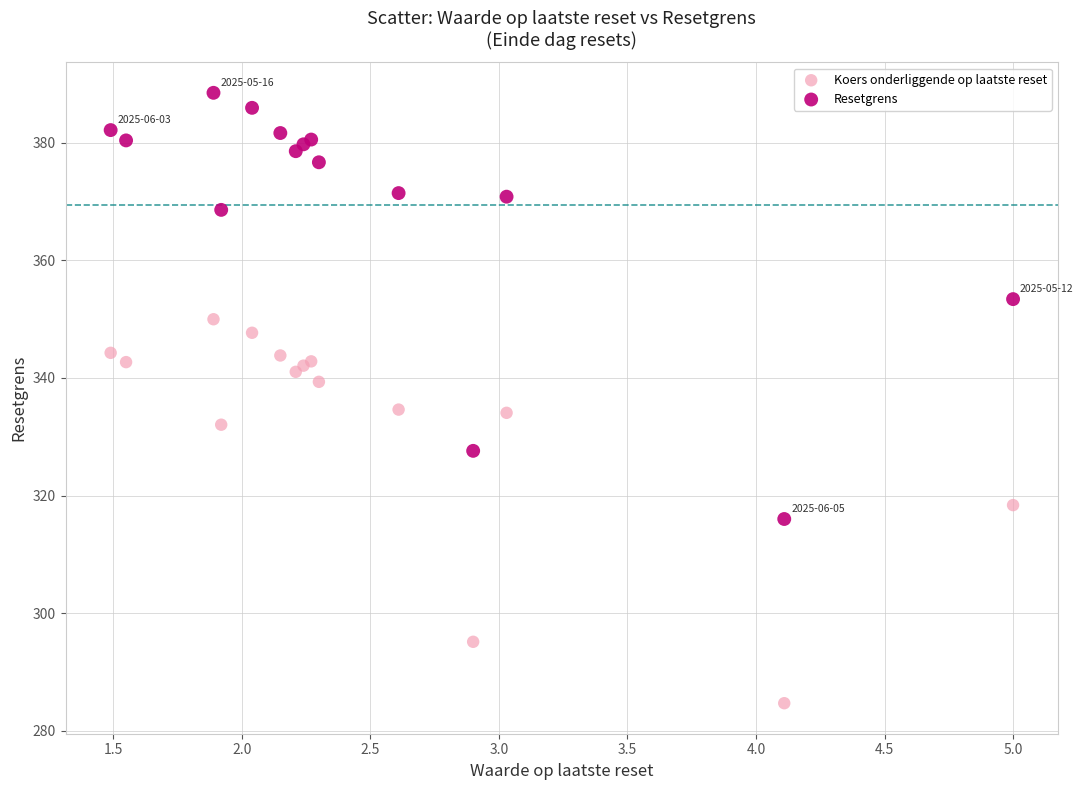

Which series has the largest Y range (max minus min)?

Resetgrens